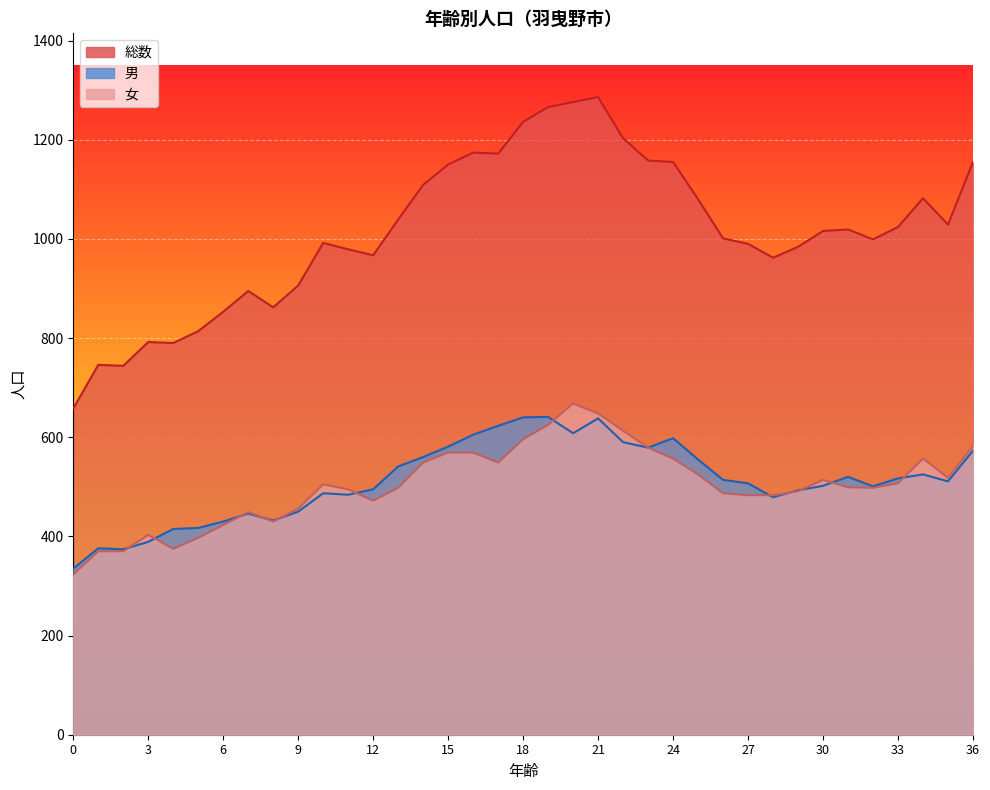

Is the value of 男 at 8 greater than the value of 女 at 4?

Yes